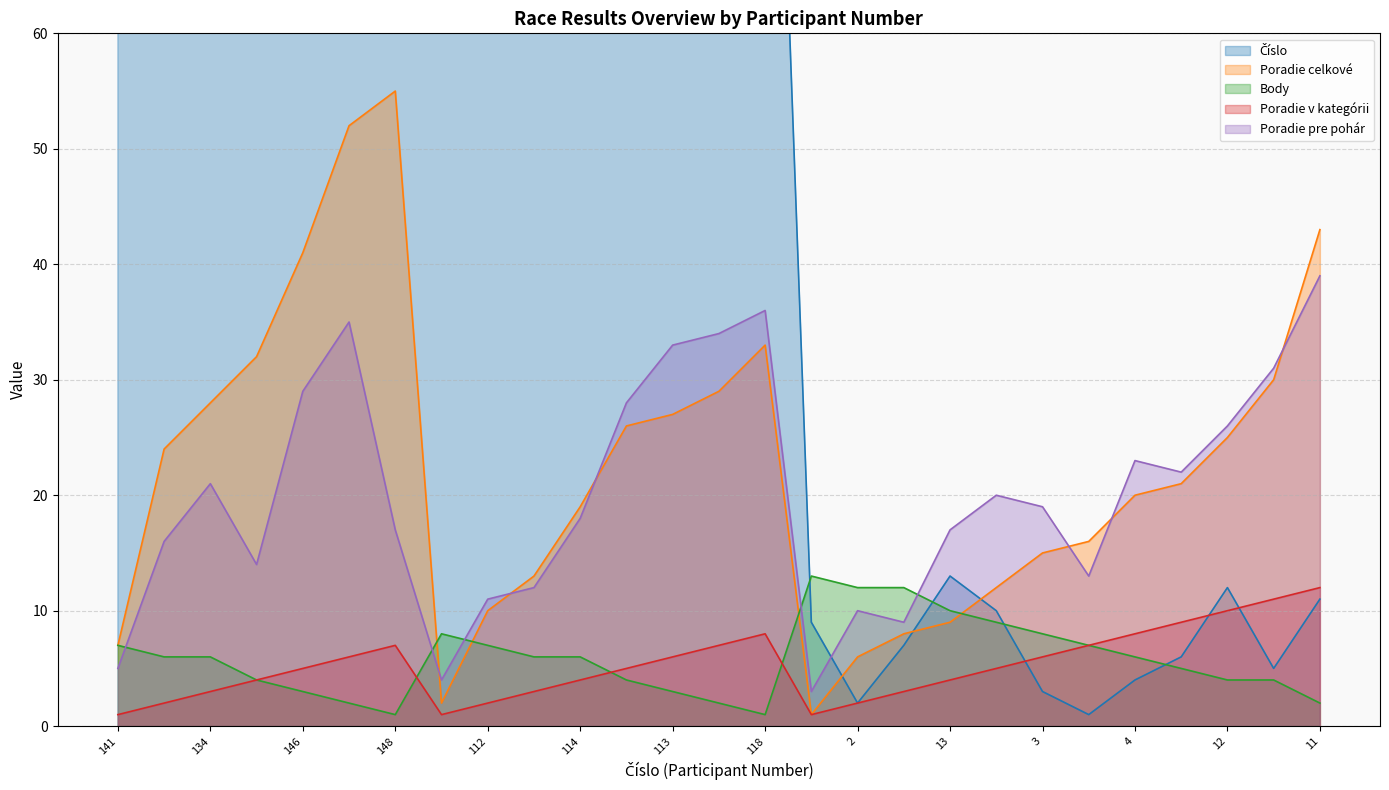

Where does the Poradie celkové series first go above 21?

142